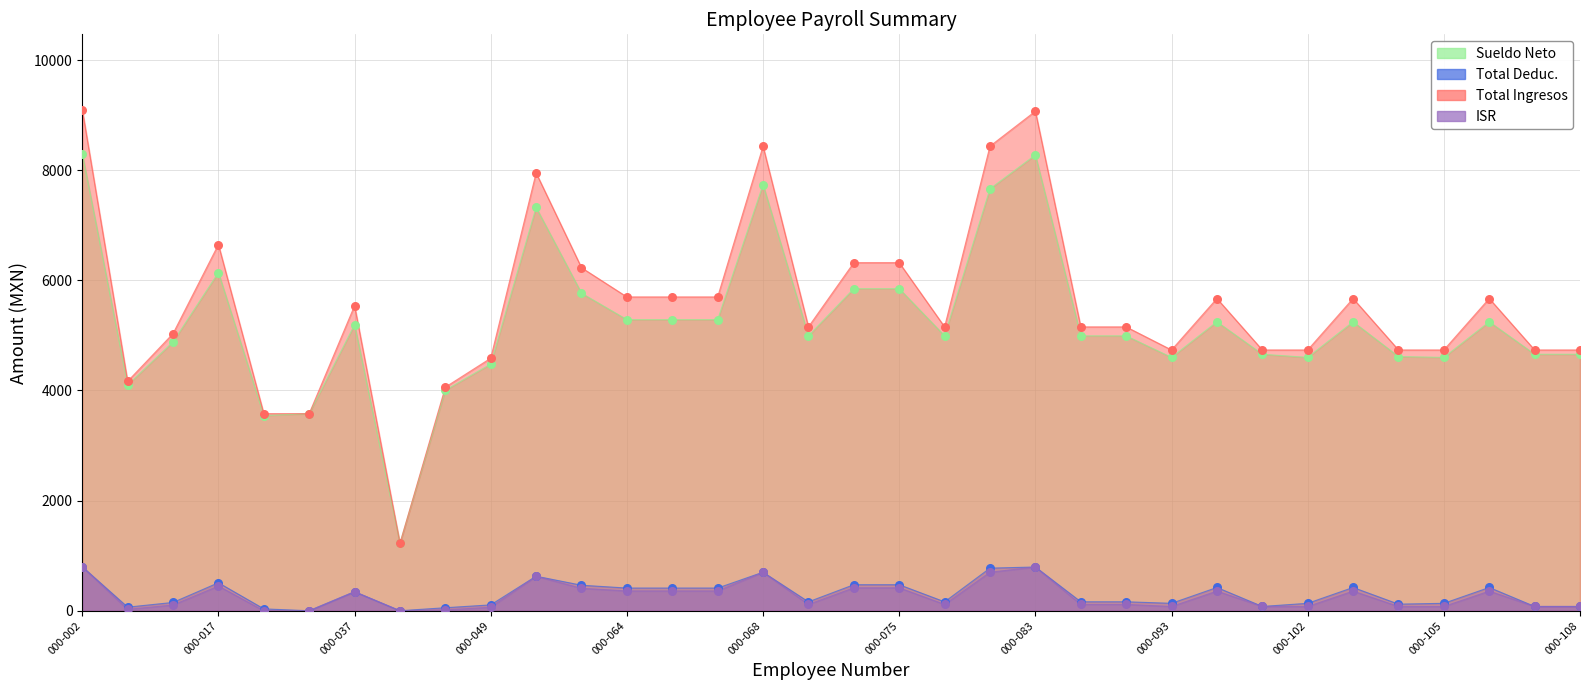

Which series contains the lowest Y value?

Total Deduc.